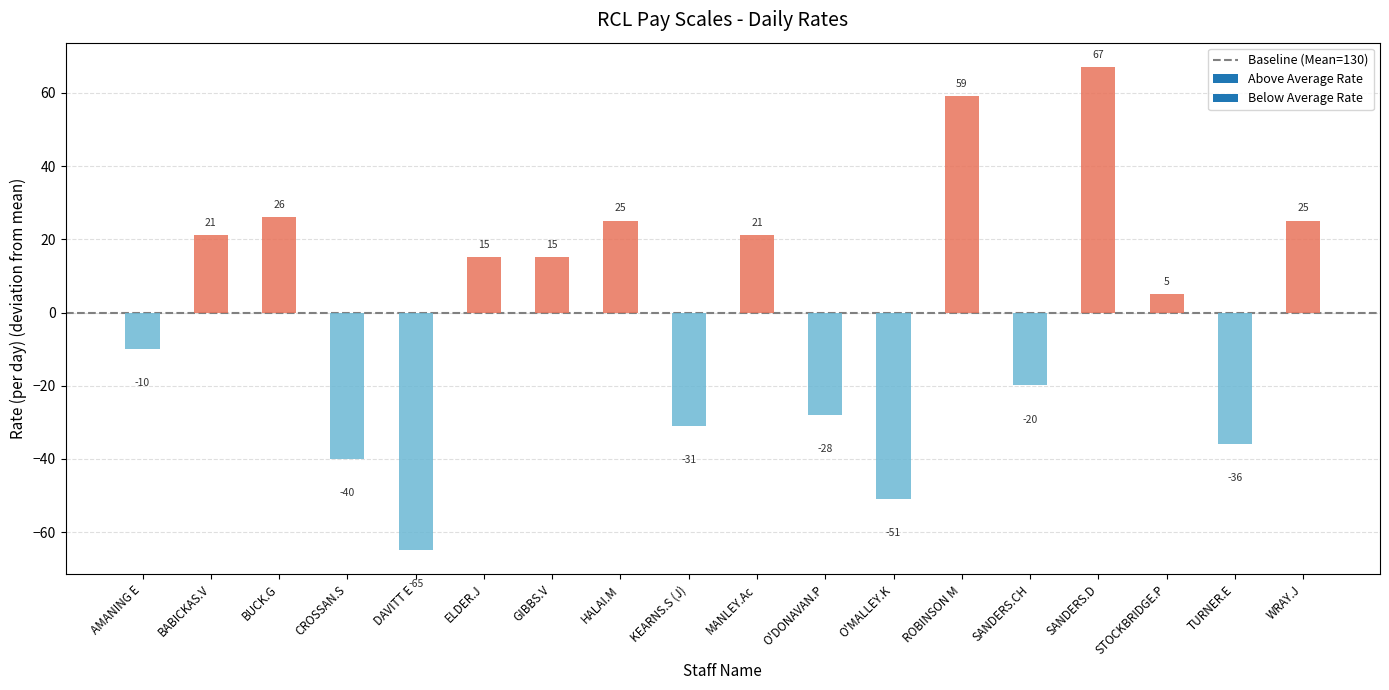

How many negative values are there?

8